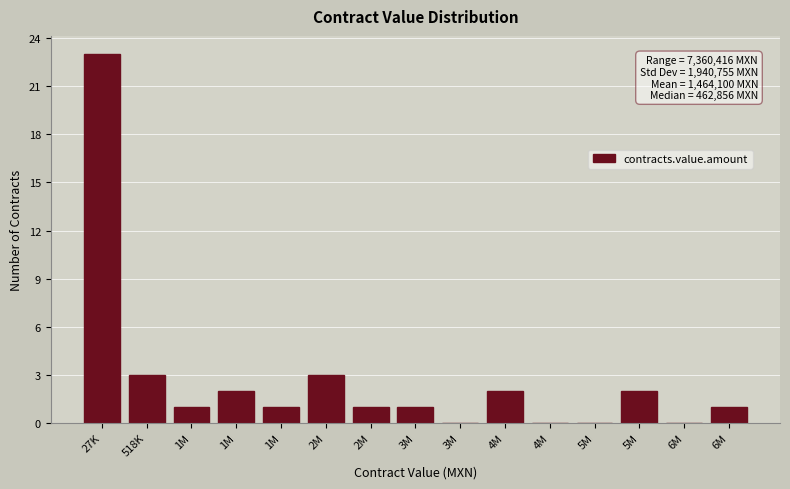

Are the bars horizontal?

No